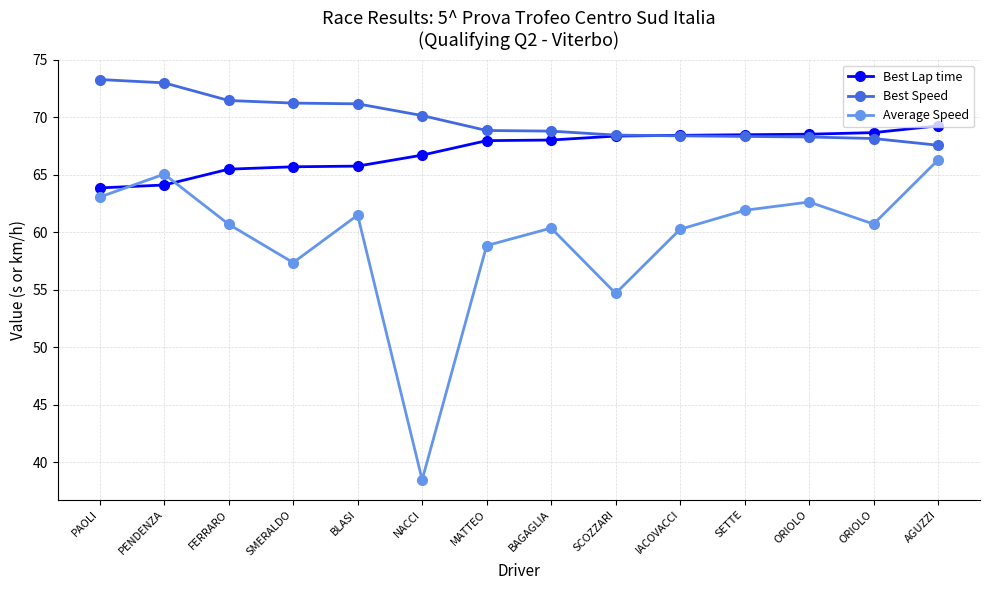

What are all the series names shown in the legend?

Best Lap time, Best Speed, Average Speed